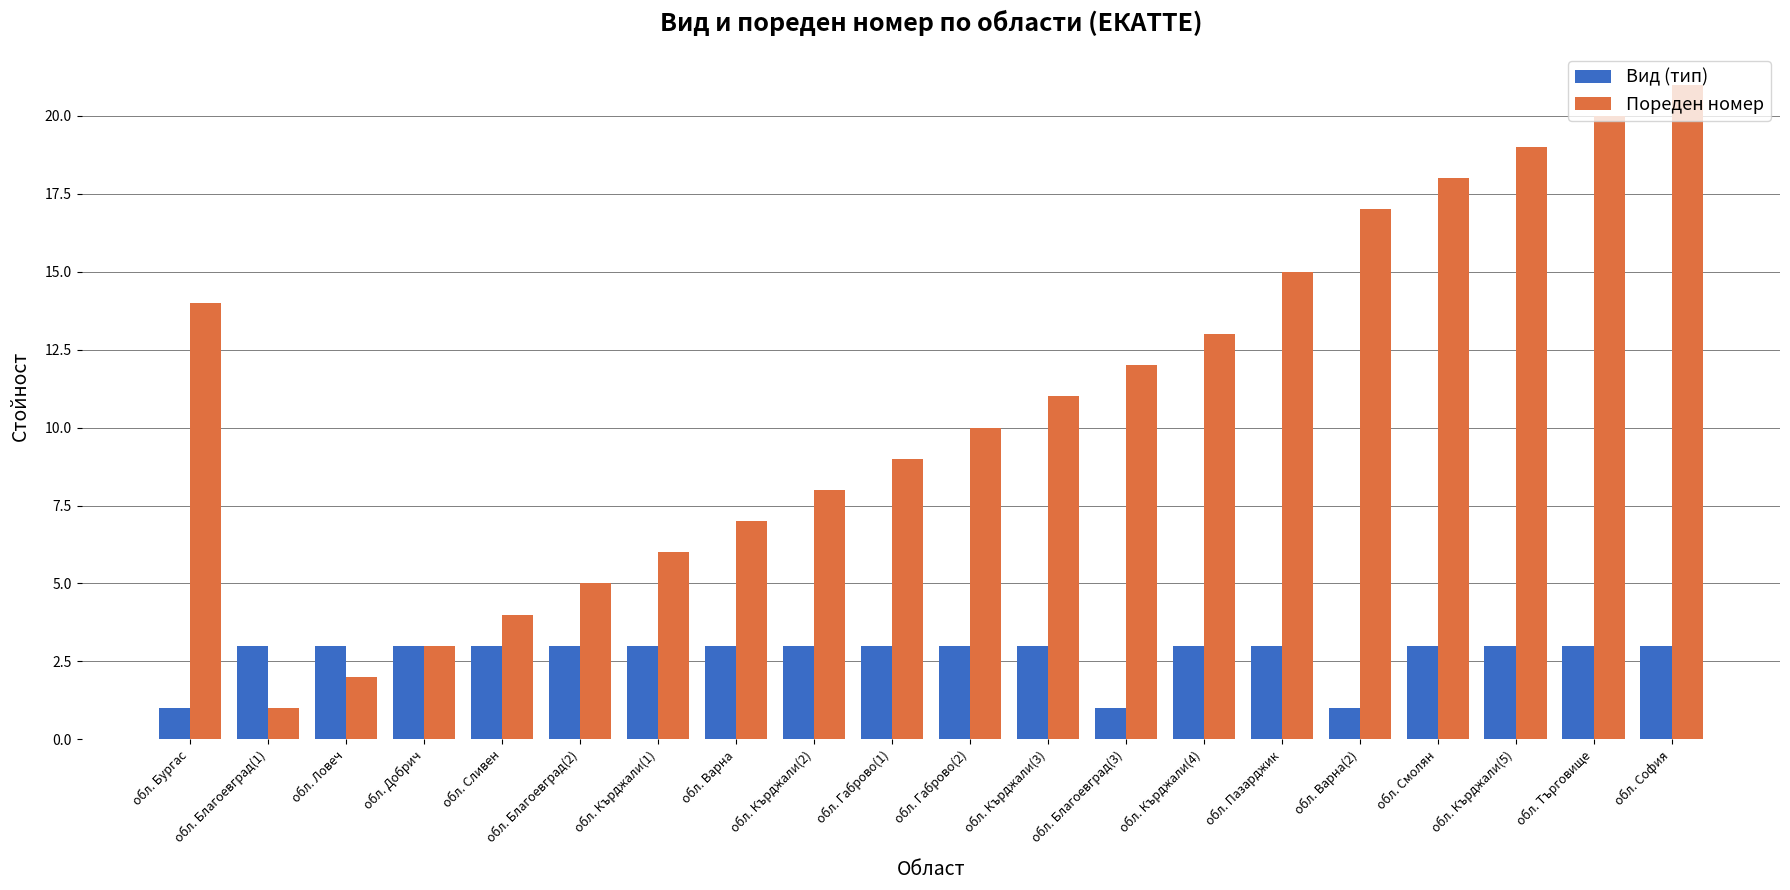

Which series changed the most between обл. Габрово(2) and обл. Търговище?

Пореден номер